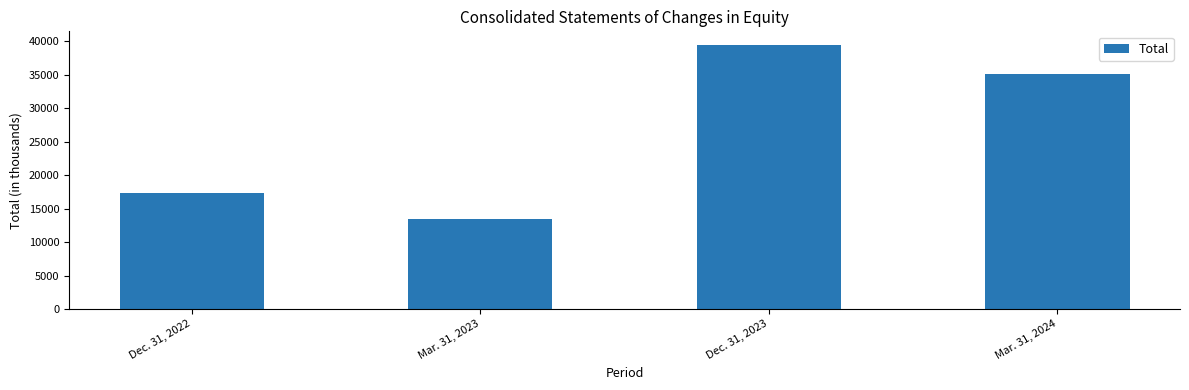

Reading left to right, what are all the values shown in this chart?

Dec. 31, 2022=17393	Mar. 31, 2023=13426	Dec. 31, 2023=39501	Mar. 31, 2024=35087